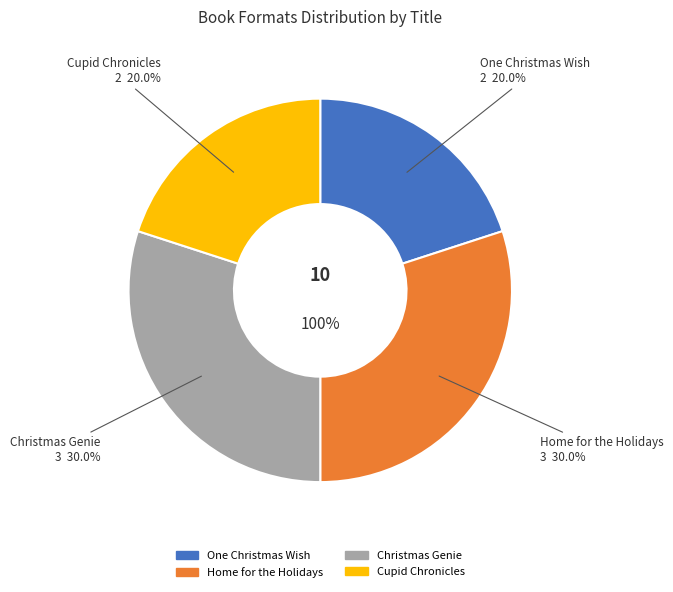

Is there any slice that represents more than half of the pie?

No